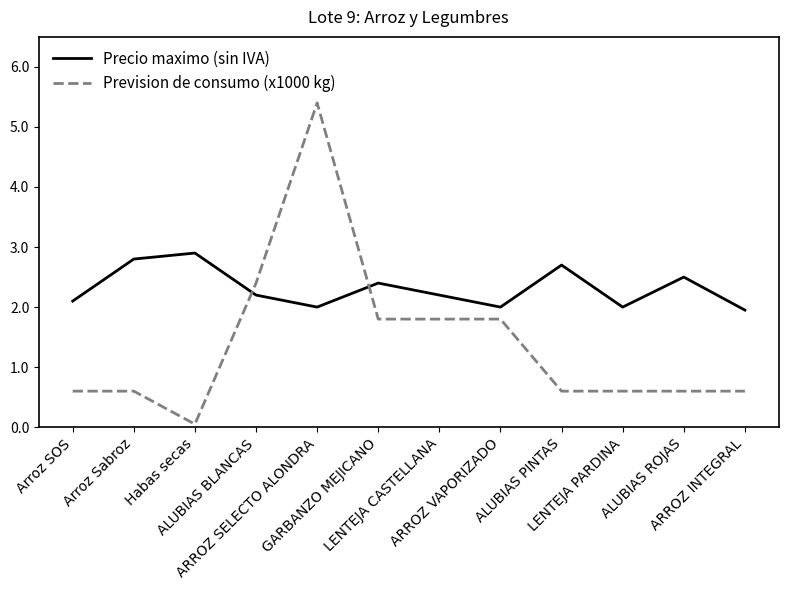

Which series has the largest range (max minus min)?

Prevision de consumo (x1000 kg)